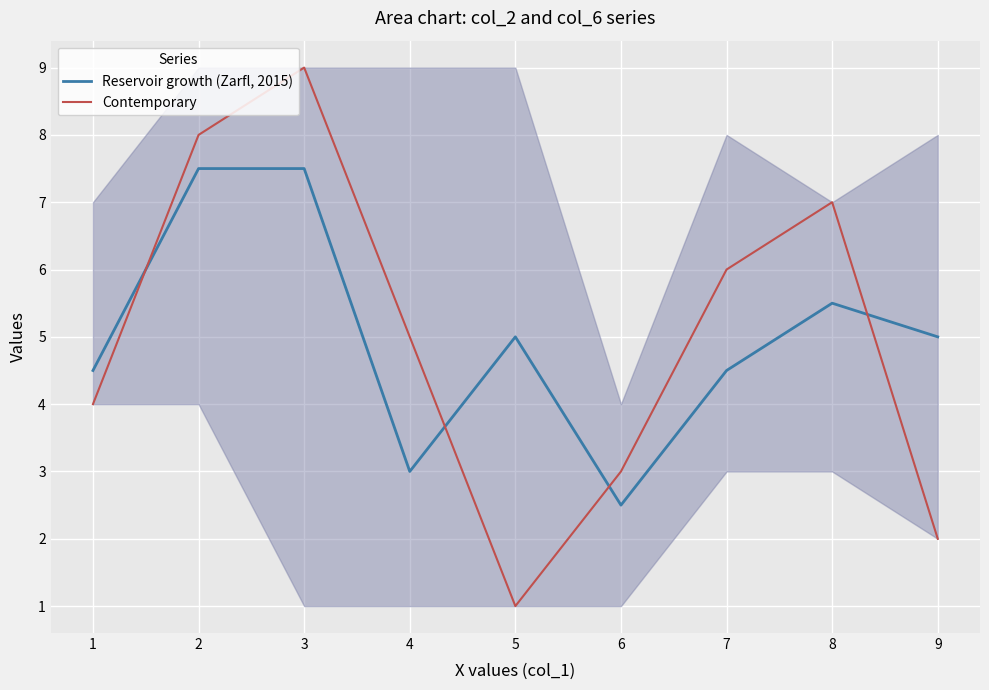

True or false: Reservoir growth (Zarfl, 2015) has more than 2 interior local peaks.

False